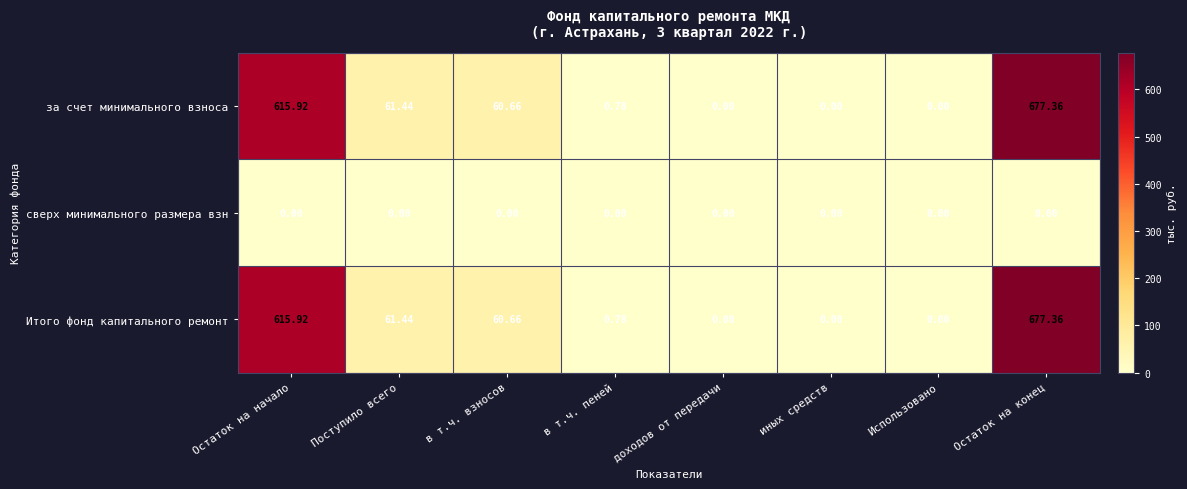

At which label is за счет минимального взноса closest to 338?

Поступило всего